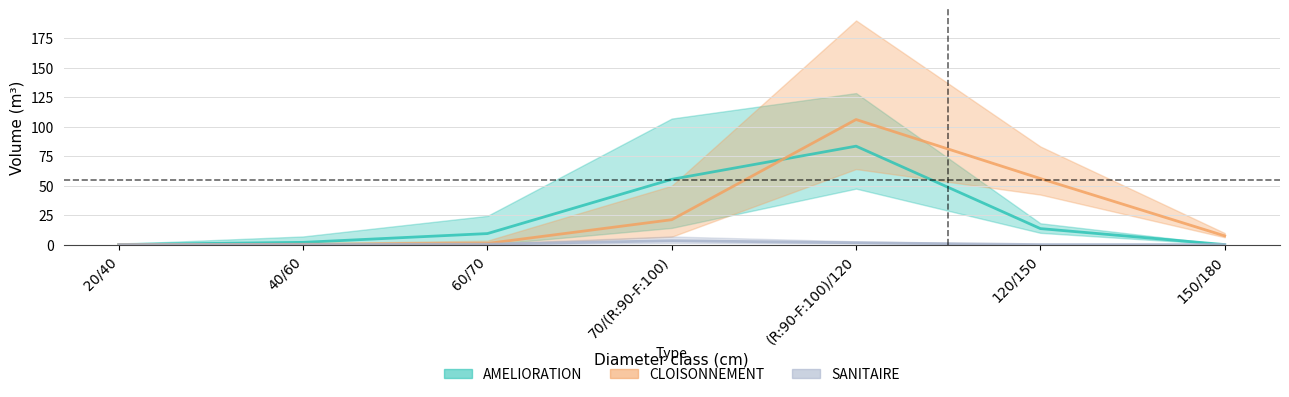

Which category has the highest value across all series?

(R:90-F:100)/120